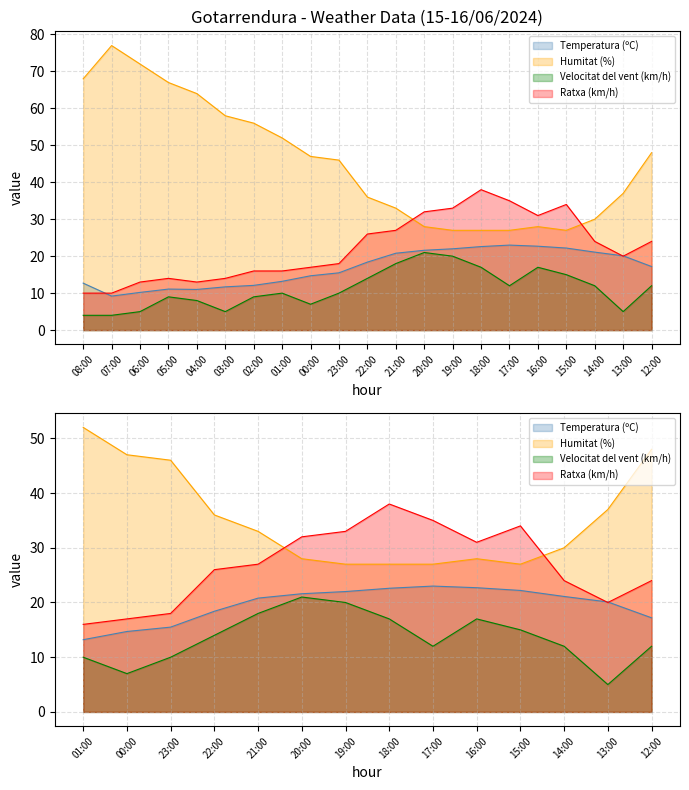

Reading left to right, transcribe all the data shown in this chart.

Temperatura (ºC): 12.7	9.2	10.2	11.1	11.0	11.7	12.1	13.2	14.7	15.5	18.4	20.8	21.6	22.0	22.6	23.0	22.7	22.2	21.1	20.1	17.2
Humitat (%): 68.0	77.0	72.0	67.0	64.0	58.0	56.0	52.0	47.0	46.0	36.0	33.0	28.0	27.0	27.0	27.0	28.0	27.0	30.0	37.0	48.0
Velocitat del vent (km/h): 4.0	4.0	5.0	9.0	8.0	5.0	9.0	10.0	7.0	10.0	14.0	18.0	21.0	20.0	17.0	12.0	17.0	15.0	12.0	5.0	12.0
Ratxa (km/h): 10.0	10.0	13.0	14.0	13.0	14.0	16.0	16.0	17.0	18.0	26.0	27.0	32.0	33.0	38.0	35.0	31.0	34.0	24.0	20.0	24.0